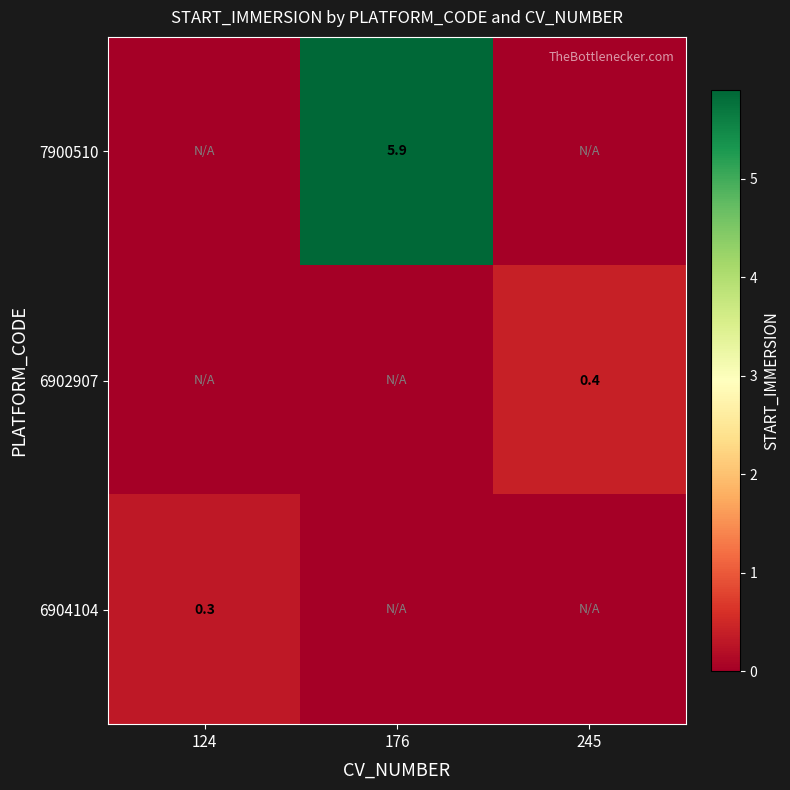

Which category has the lowest value across all series?

124